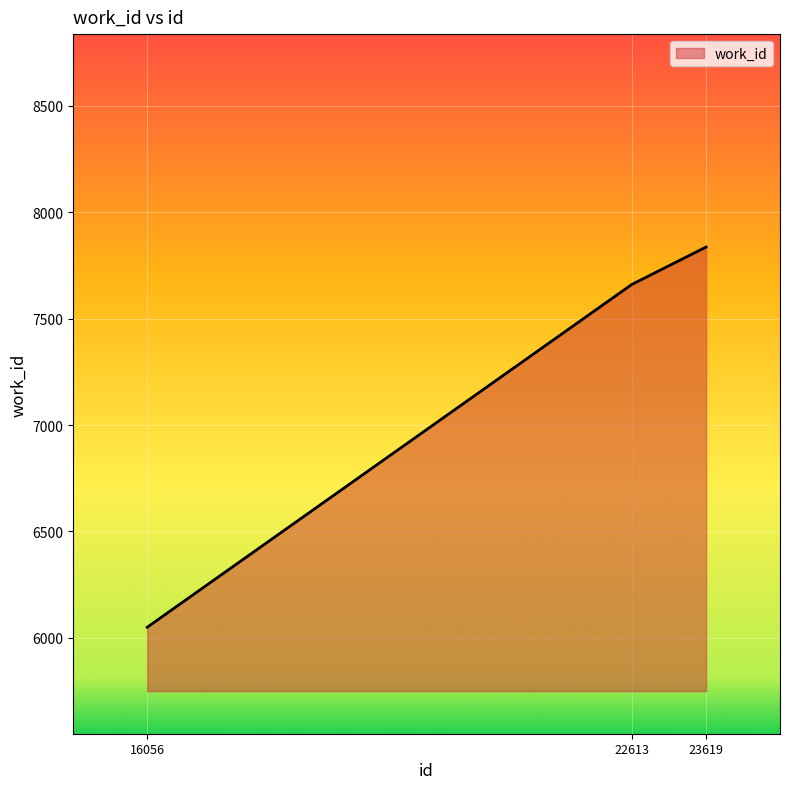

How many lines are shown in the chart?

1